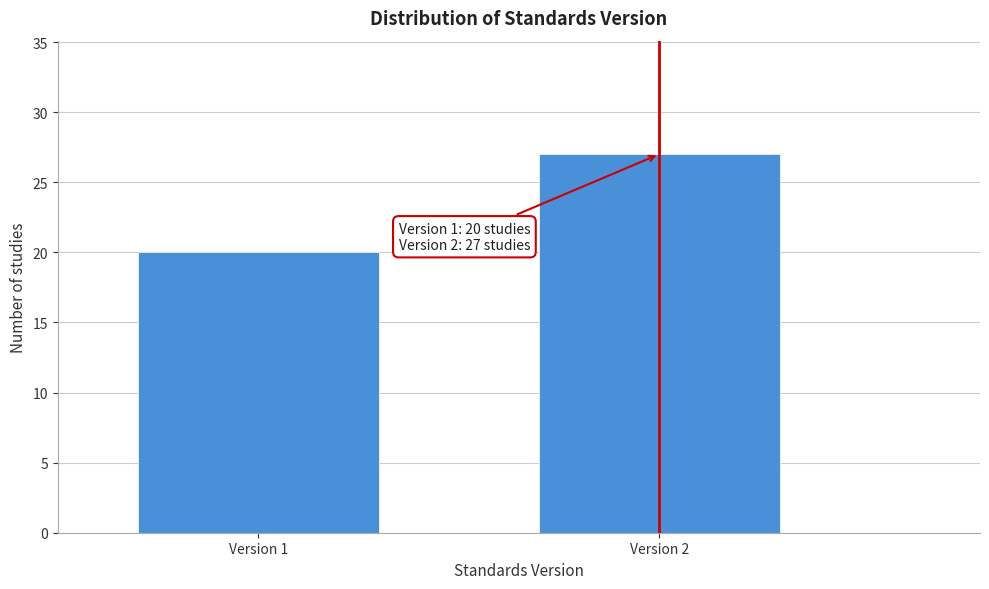

Reading left to right, what are all the values shown in this chart?

Version 1=20	Version 2=27